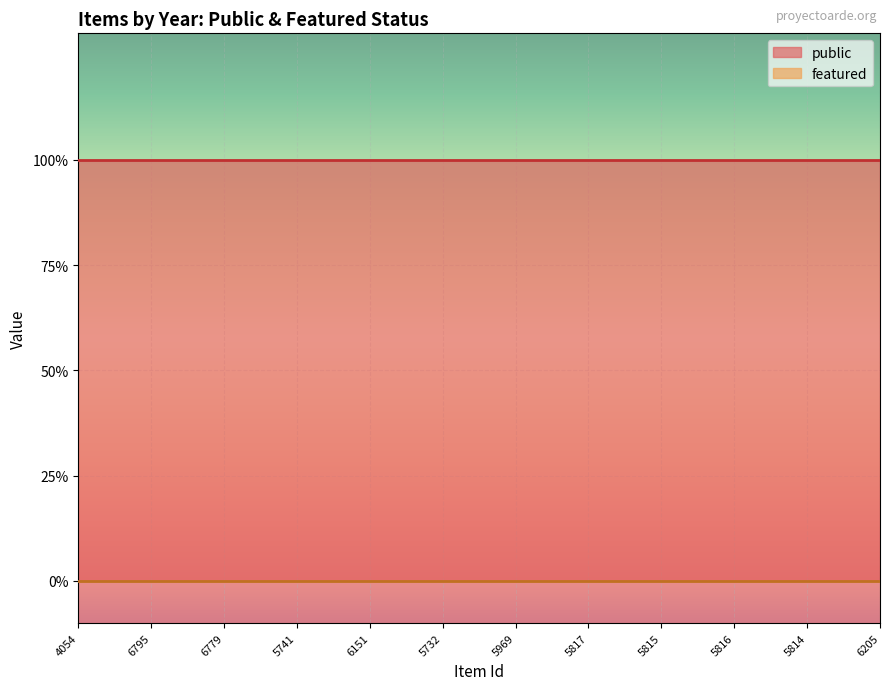

What is the sum of all public values?

12